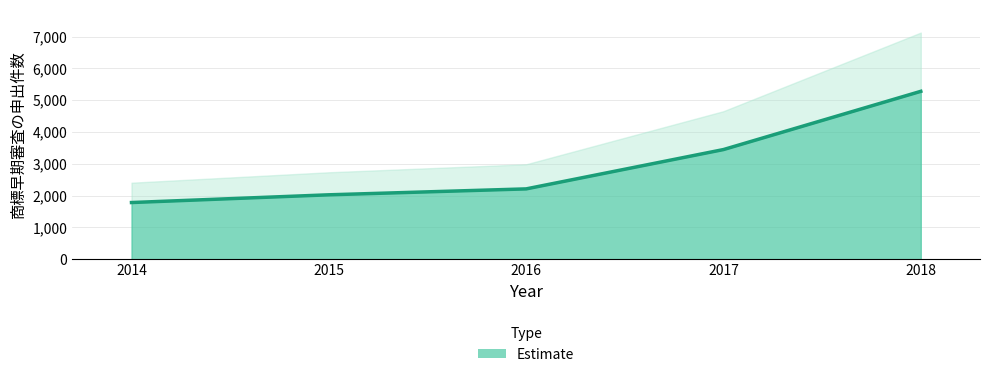

What is the sum of the values at 2015 and 2018?

7302